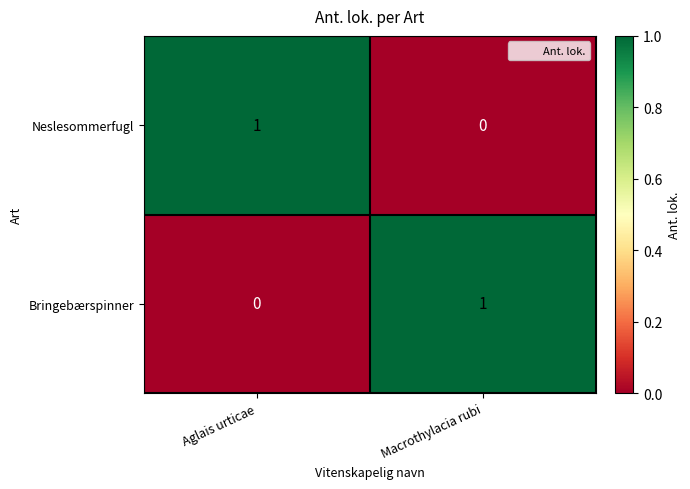

True or false: Bringebærspinner has a value of 2 at Macrothylacia rubi.

False